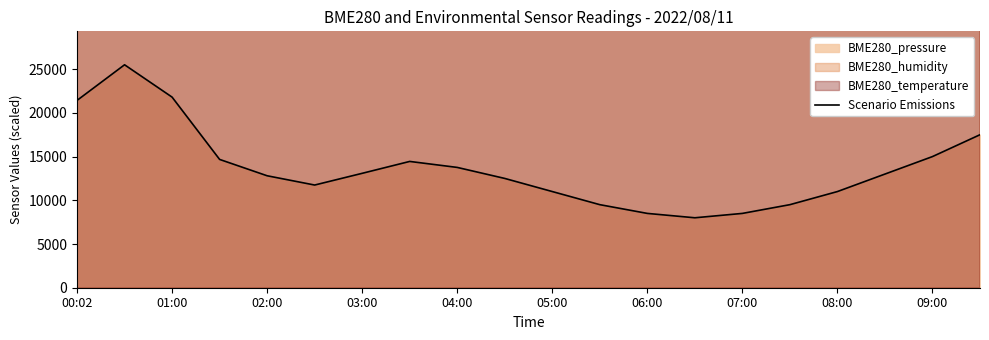

The value of Scenario Emissions at 04:00 is 6567.2. True or false?

False